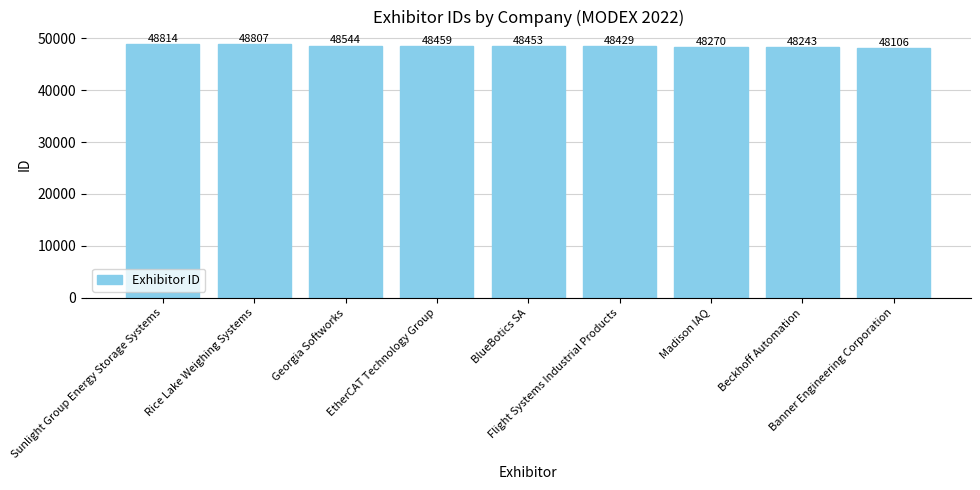

At which label is the value closest to 48460?

EtherCAT Technology Group